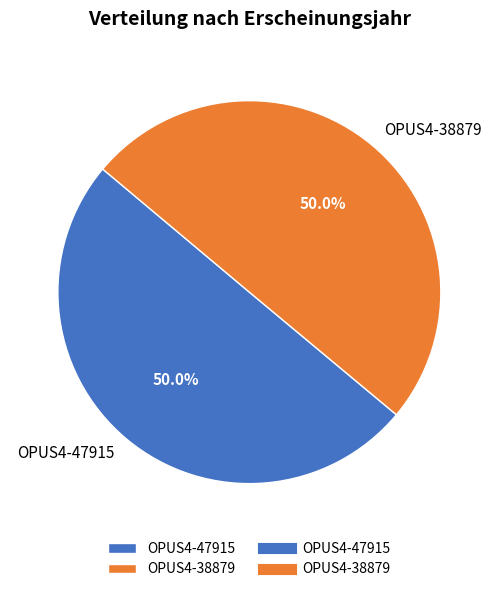

To the nearest percent, what is the average slice percentage?

50%